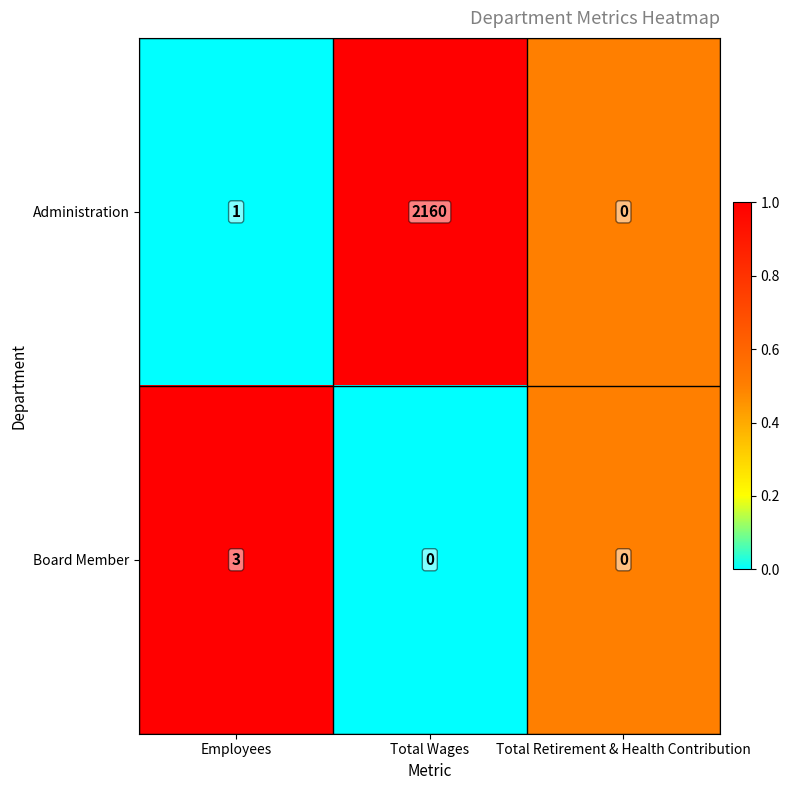

What value does the Administration series have at Total Wages, to the nearest 10?

2160